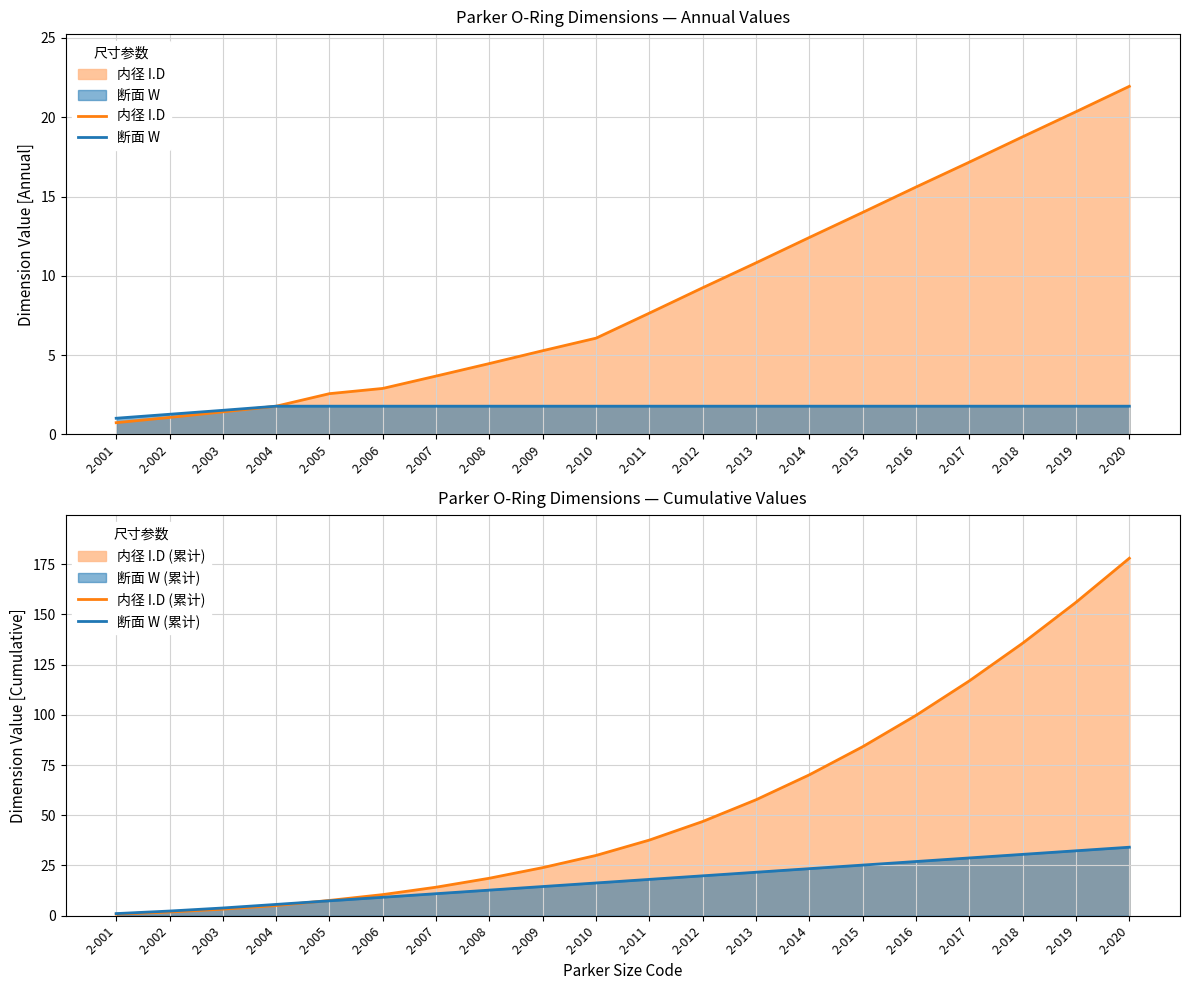

What value does the 内径 I.D series have at 2-004?

1.8